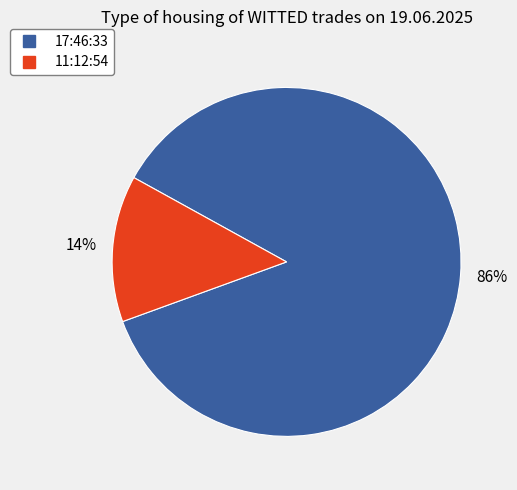

Which has a higher value, 11:12:54 or 17:46:33?

17:46:33